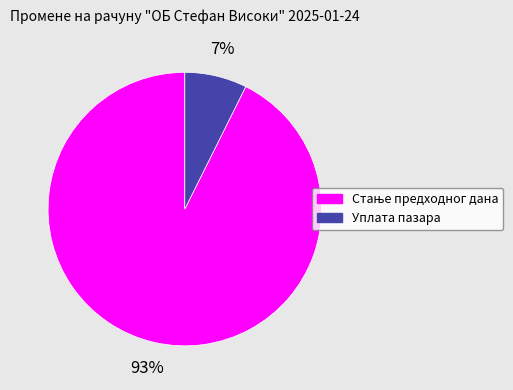

What percentage is the Уплата пазара slice, to the nearest percent?

7%